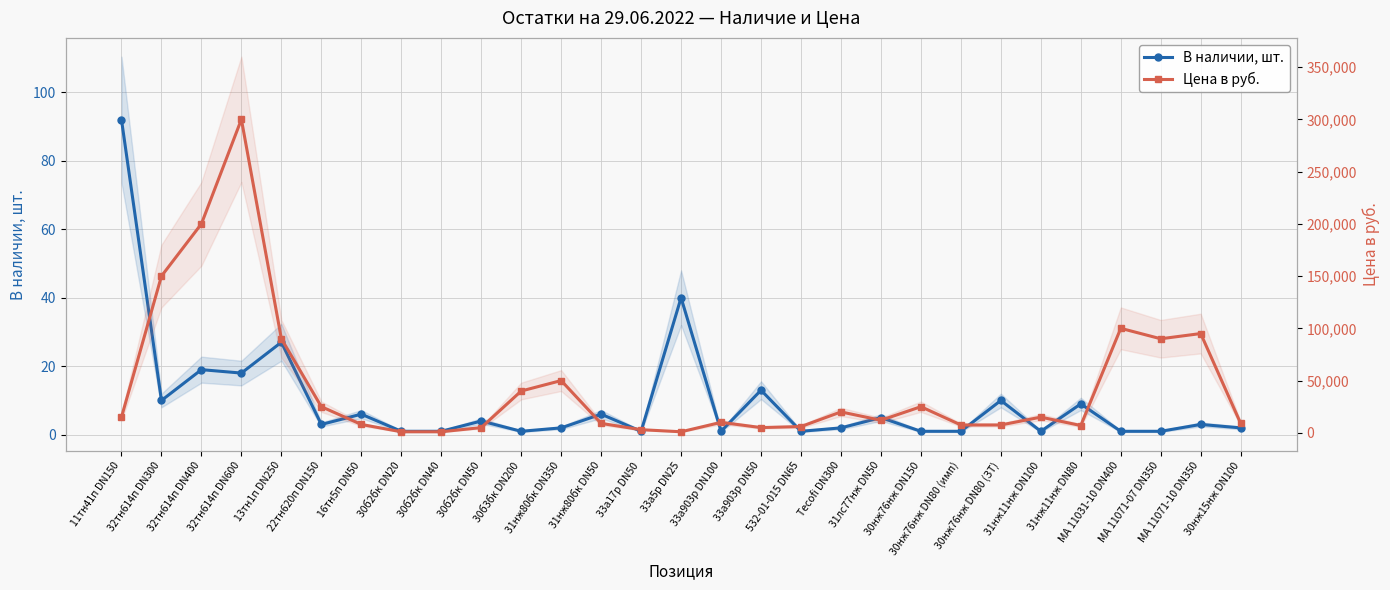

Is the value of Цена в руб. at 31нж11нж DN80 greater than the value of В наличии, шт. at 30б2бк DN20?

Yes